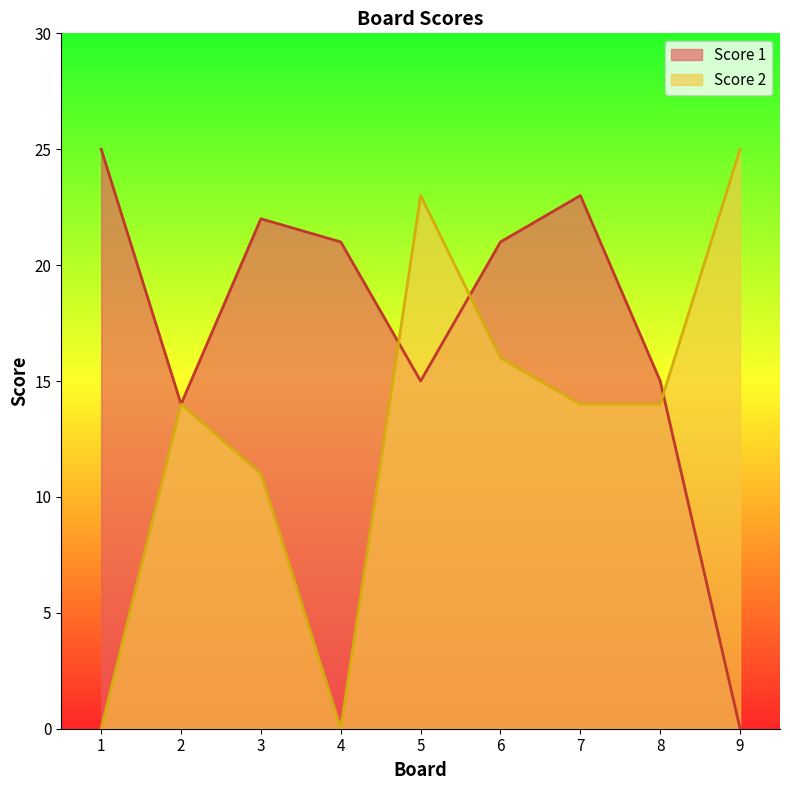

How many data points in Score 2 are above 14?

3